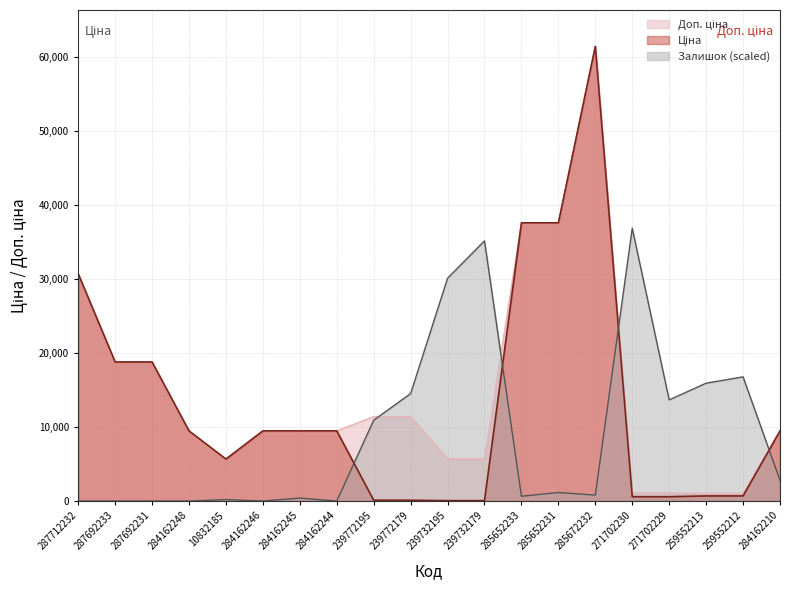

How many categories are shown in the chart?

20